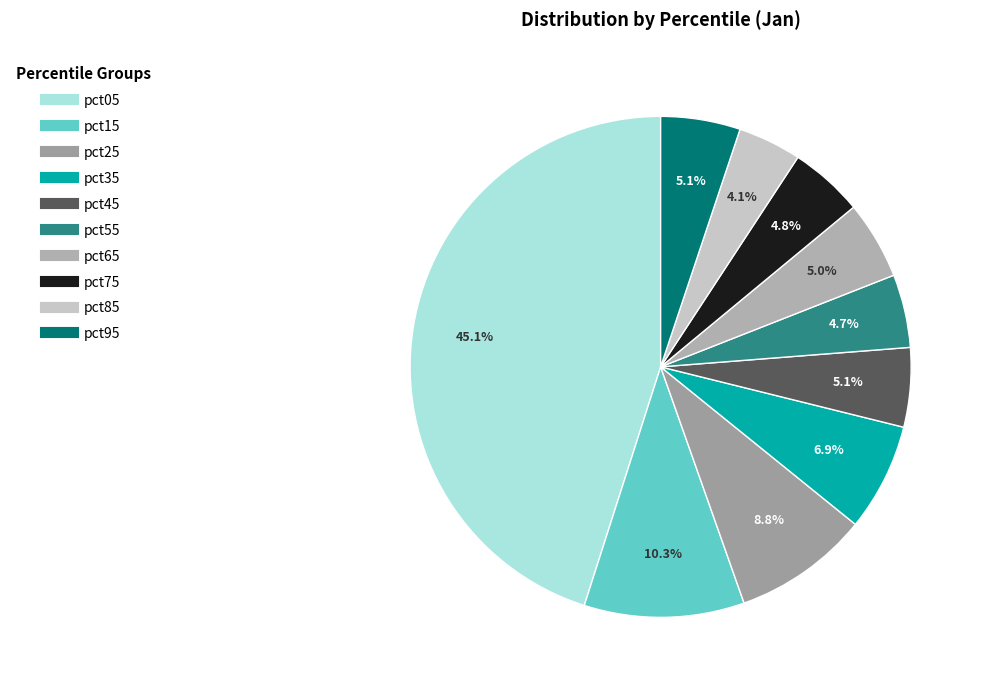

Which slice is the smallest?

pct85